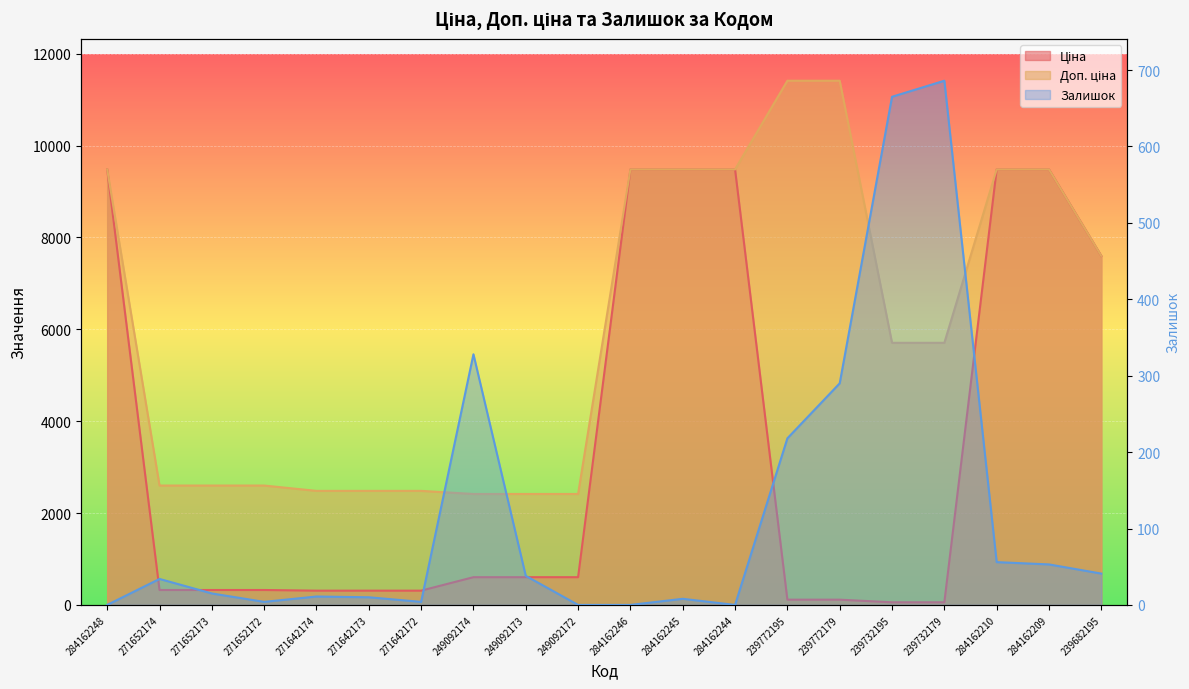

True or false: Залишок and Доп. ціна intersect in this chart.

False